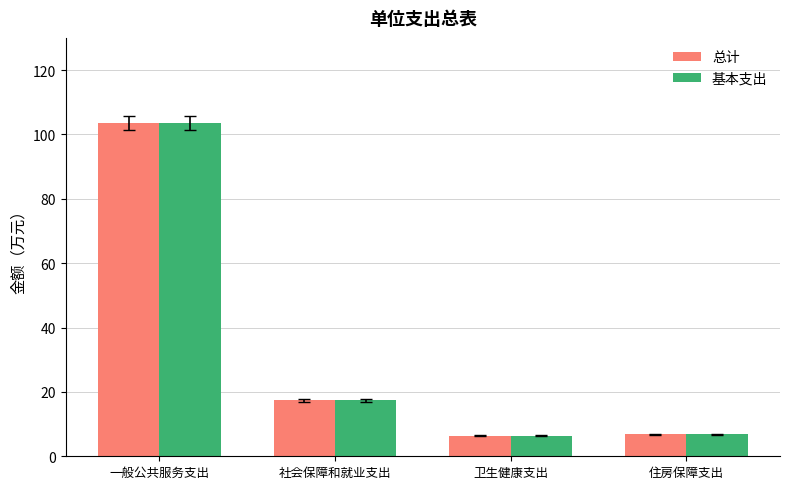

Is it true that 基本支出 equals 10.8 at 卫生健康支出?

False